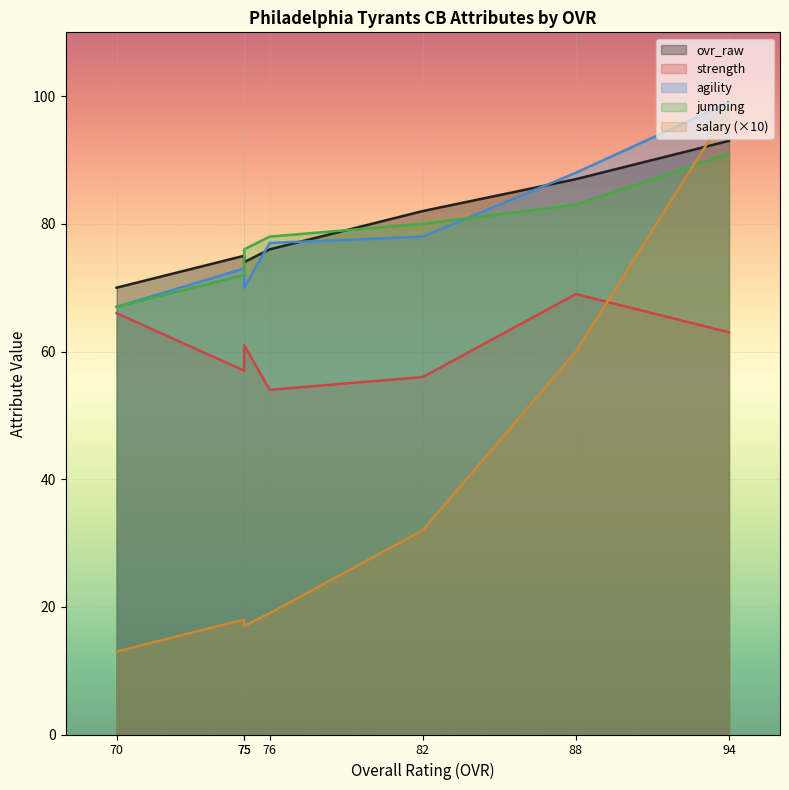

What is the sum of the agility values at 94 and 70?

166